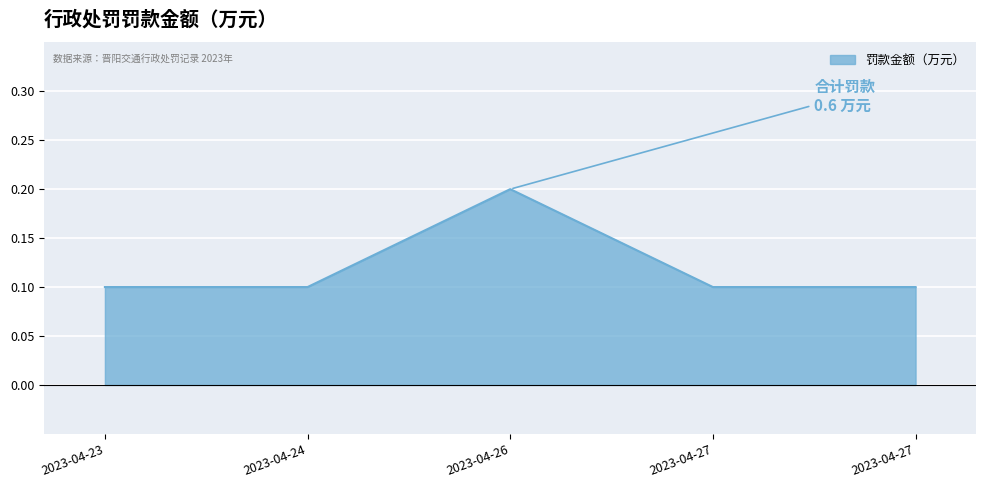

At which label is the value closest to 0?

2023-04-23